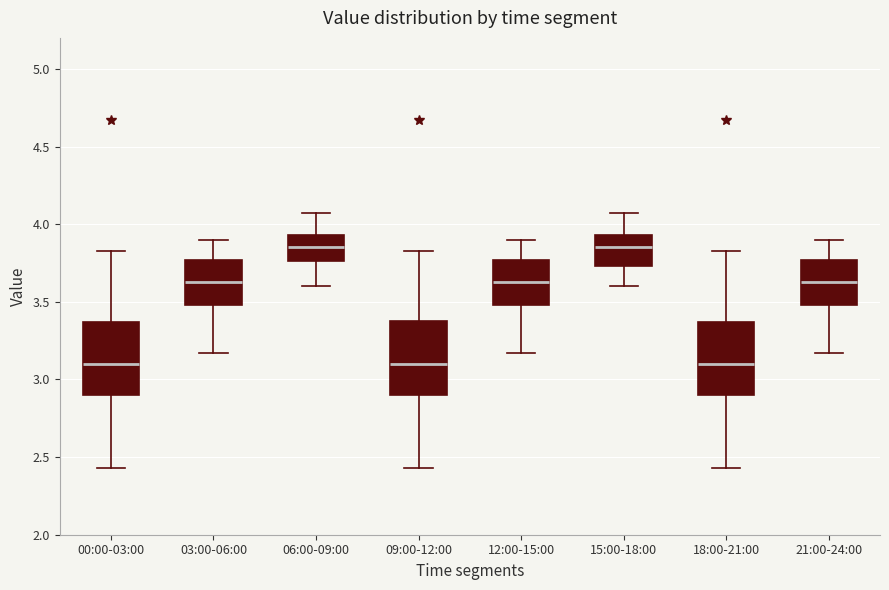

Reading left to right, read every box against the y-axis: the position of its median line, the range the box covers, and the ends of its whiskers. The values are not printed on the chart, so give them approximately, as read against the axis.

00:00-03:00: median 3.10, box 2.90 to 3.35, whiskers 2.45 to 3.85
03:00-06:00: median 3.65, box 3.50 to 3.75, whiskers 3.15 to 3.90
06:00-09:00: median 3.85, box 3.75 to 3.95, whiskers 3.60 to 4.05
09:00-12:00: median 3.10, box 2.90 to 3.40, whiskers 2.45 to 3.85
12:00-15:00: median 3.65, box 3.50 to 3.75, whiskers 3.15 to 3.90
15:00-18:00: median 3.85, box 3.75 to 3.95, whiskers 3.60 to 4.05
18:00-21:00: median 3.10, box 2.90 to 3.35, whiskers 2.45 to 3.85
21:00-24:00: median 3.65, box 3.50 to 3.75, whiskers 3.15 to 3.90